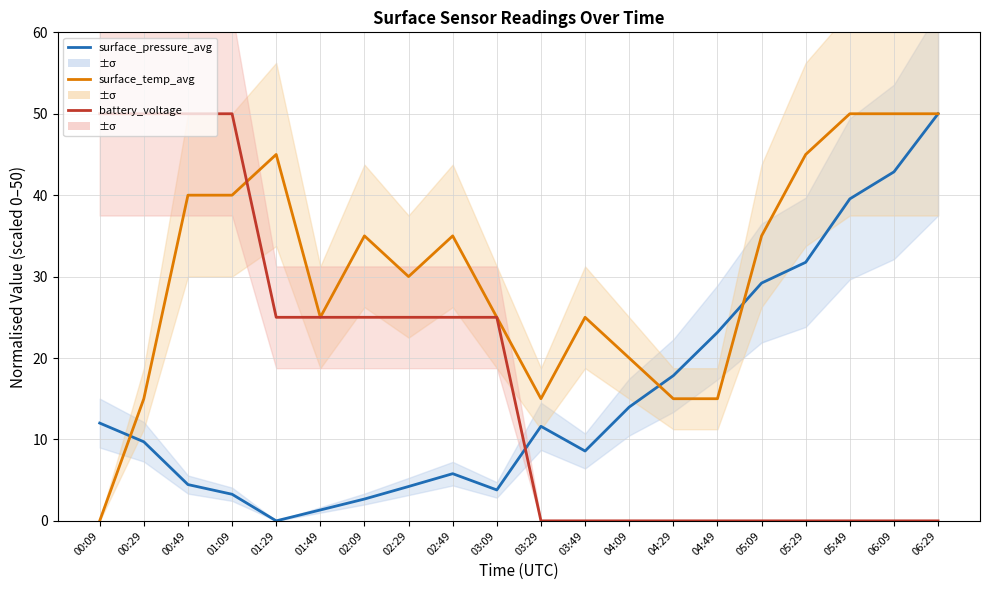

Reading left to right, extract all data points from this chart.

surface_pressure_avg: 12.0	9.7	4.5	3.3	0.0	1.3	2.7	4.2	5.8	3.8	11.6	8.6	14.0	17.8	23.2	29.2	31.8	39.5	42.9	50.0
surface_temp_avg: 0.0	15.0	40.0	40.0	45.0	25.0	35.0	30.0	35.0	25.0	15.0	25.0	20.0	15.0	15.0	35.0	45.0	50.0	50.0	50.0
battery_voltage: 50.0	50.0	50.0	50.0	25.0	25.0	25.0	25.0	25.0	25.0	0.0	0.0	0.0	0.0	0.0	0.0	0.0	0.0	0.0	0.0